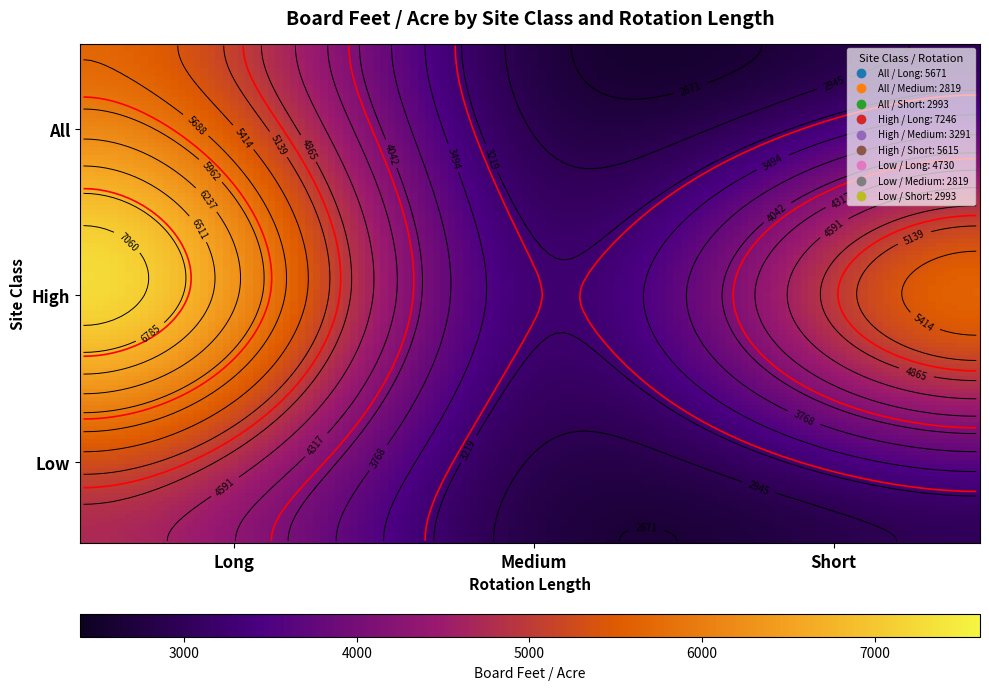

What is the difference between the maximum and second lowest values?

4426.9